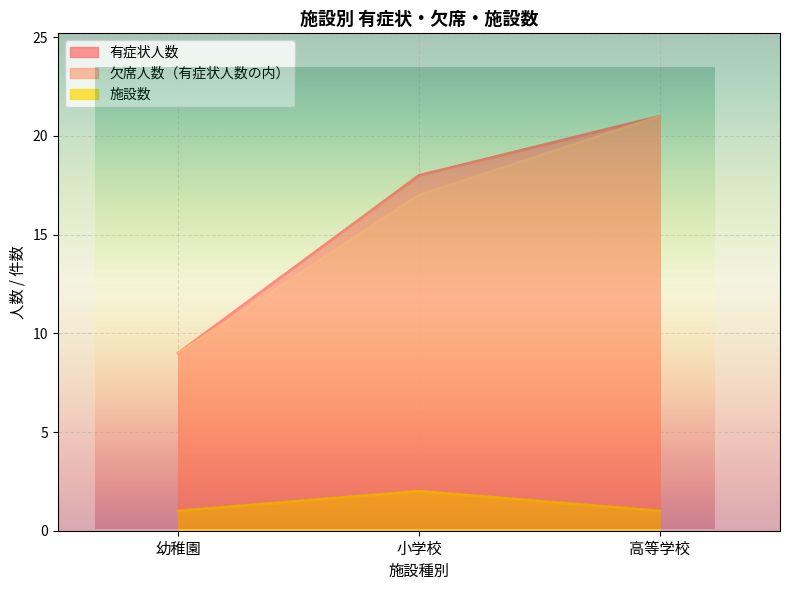

What is the sum of all 有症状人数 values?

48